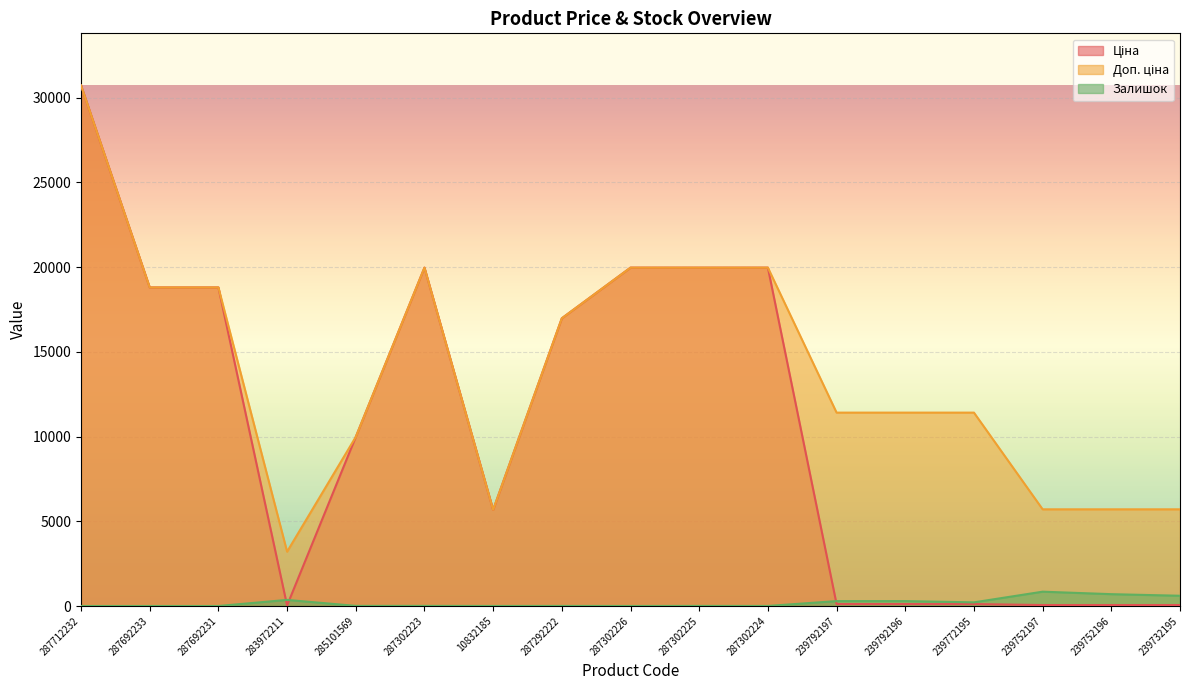

Rank the categories by Доп. ціна value from lowest to highest.

283972211, 10832185, 239752197, 239752196, 239732195, 285101569, 239792197, 239792196, 239772195, 287292222, 287692233, 287692231, 287302223, 287302226, 287302225, 287302224, 287712232